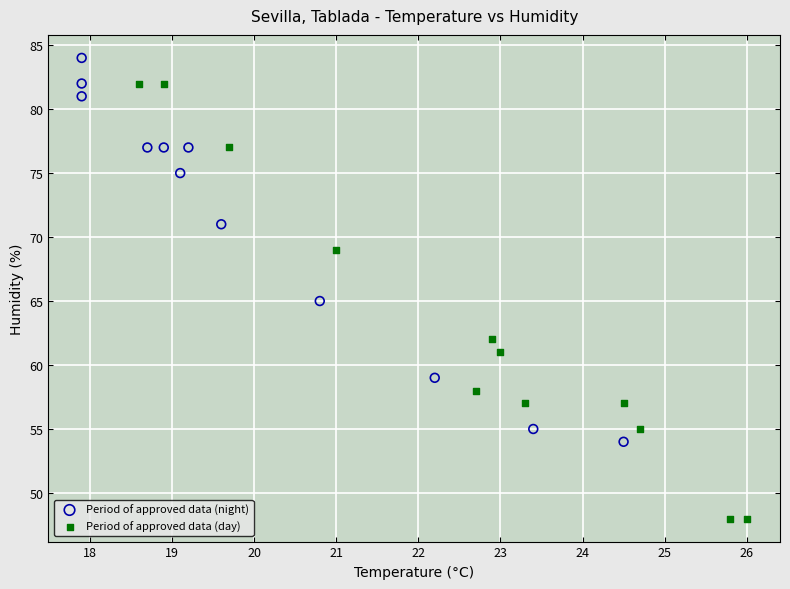

Which series has the widest spread of Y values?

Period of approved data (day)